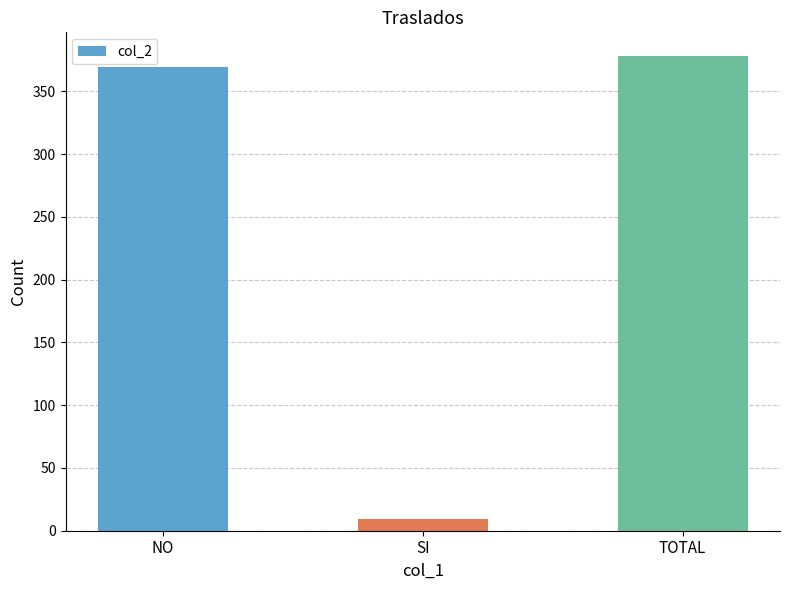

Does the chart contain any negative values?

No